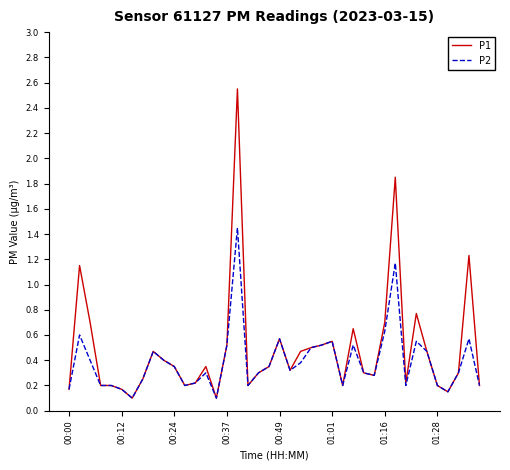

List the series in order of their peak value, lowest first.

P2, P1